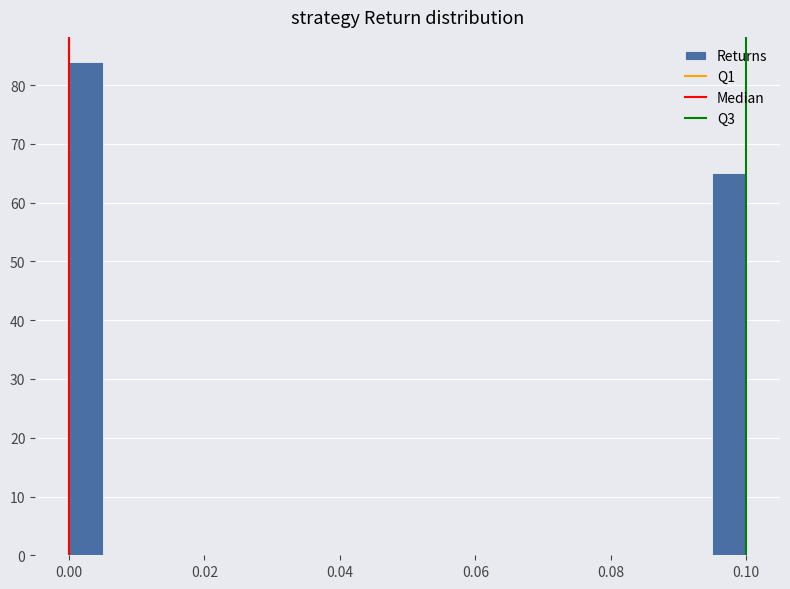

Read against the x-axis, roughly where is the centre of the tallest bar?

0.002